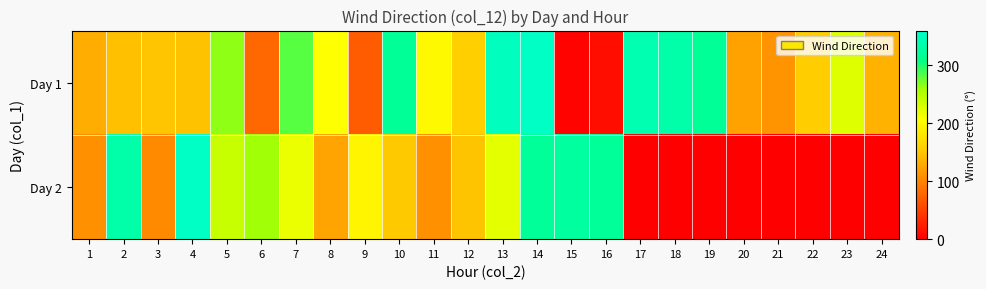

Which series has the largest total across all categories?

Day 1